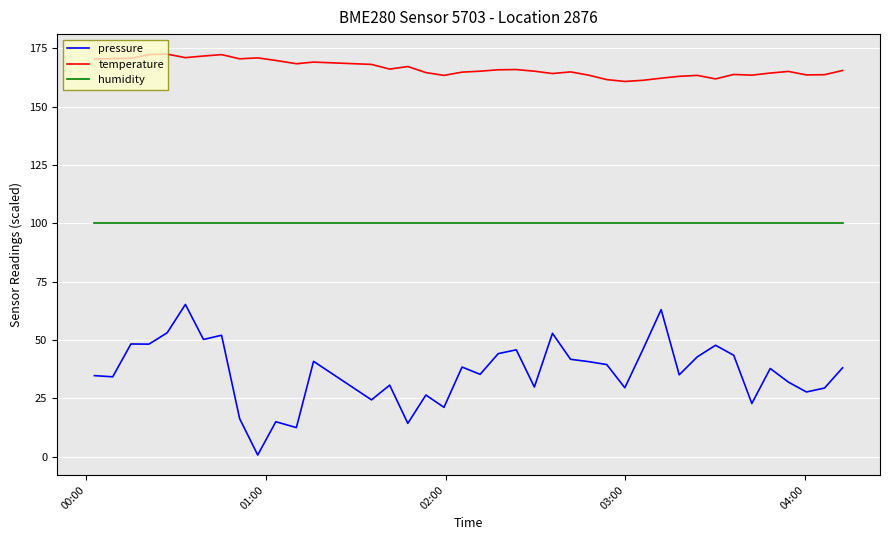

Which series has the largest range (max minus min)?

pressure